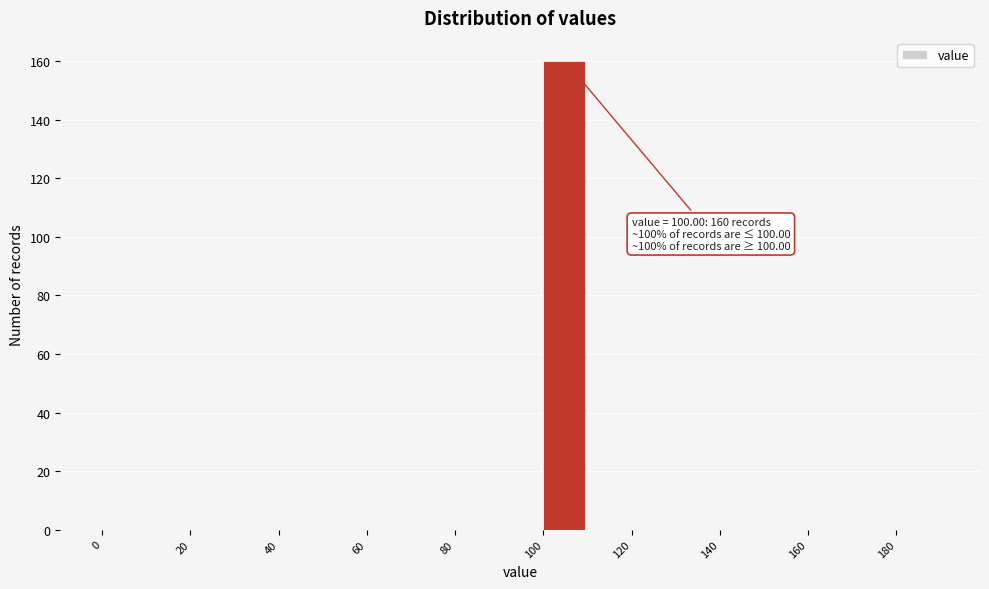

Which range on the x-axis has the tallest bar?

100 to 110